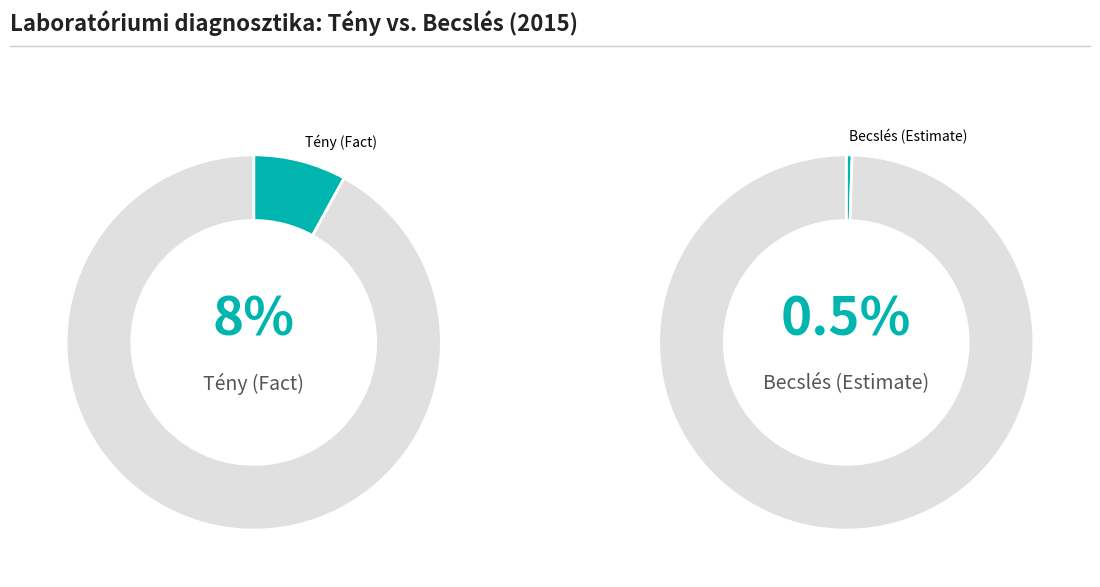

Which series has the widest spread of values?

Tény